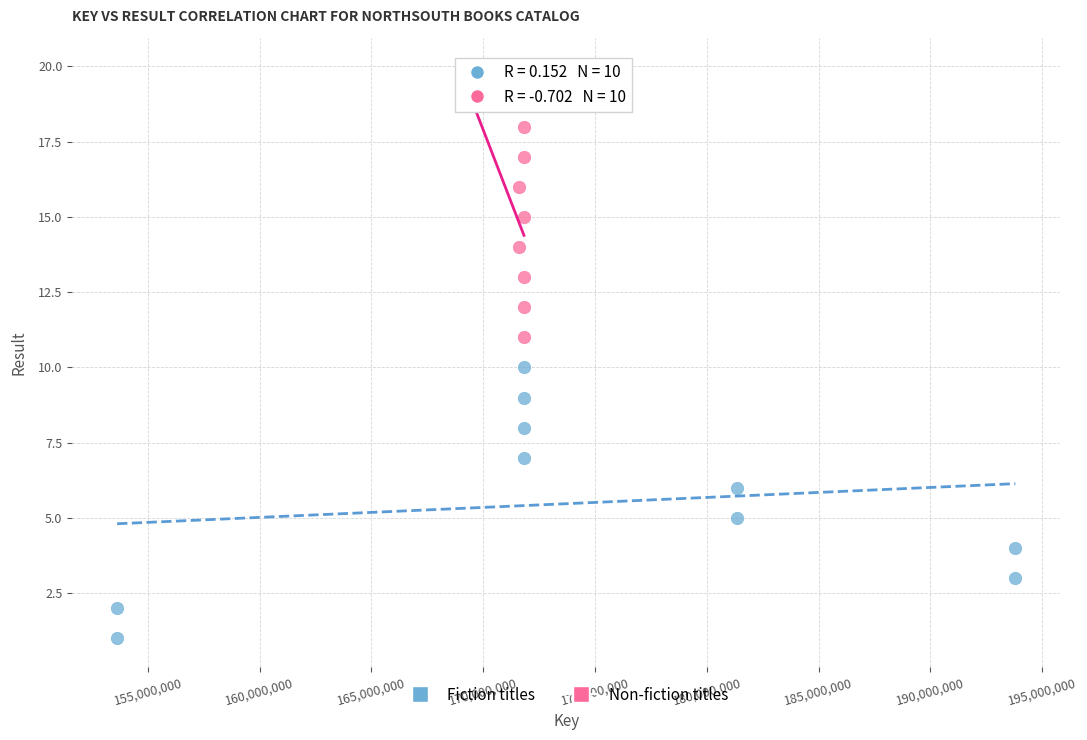

Which series contains the highest Y value?

Non-fiction titles